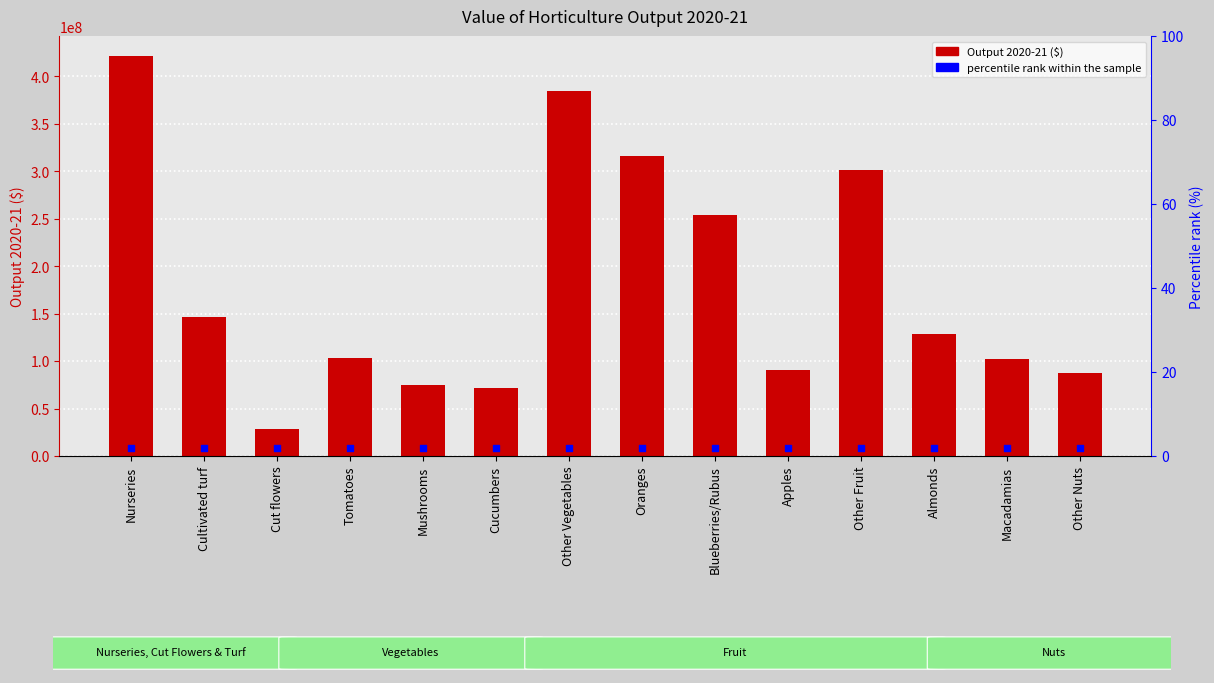

At which category is the sum across all series the highest?

Nurseries